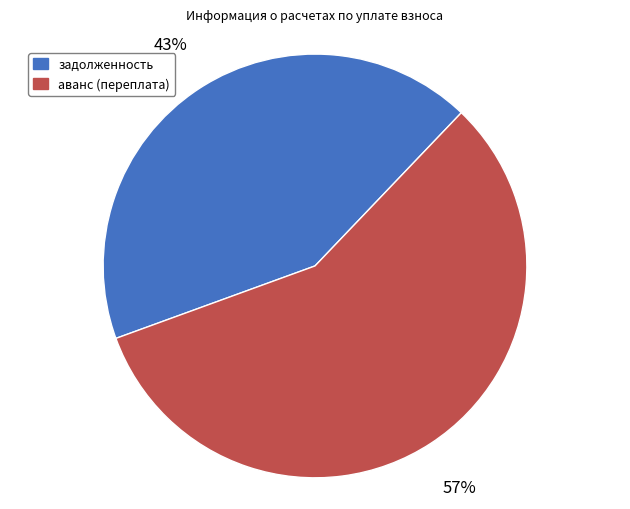

Approximately how many times larger is the value at аванс (переплата) compared to задолженность?

1.3